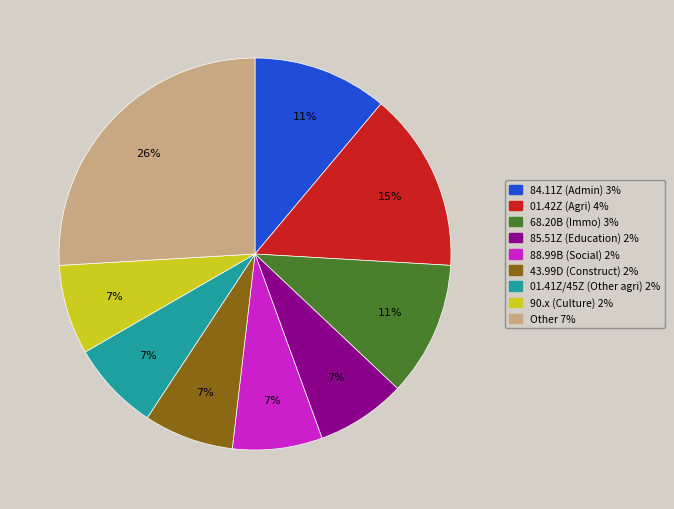

To the nearest percent, what is the average slice percentage?

11%